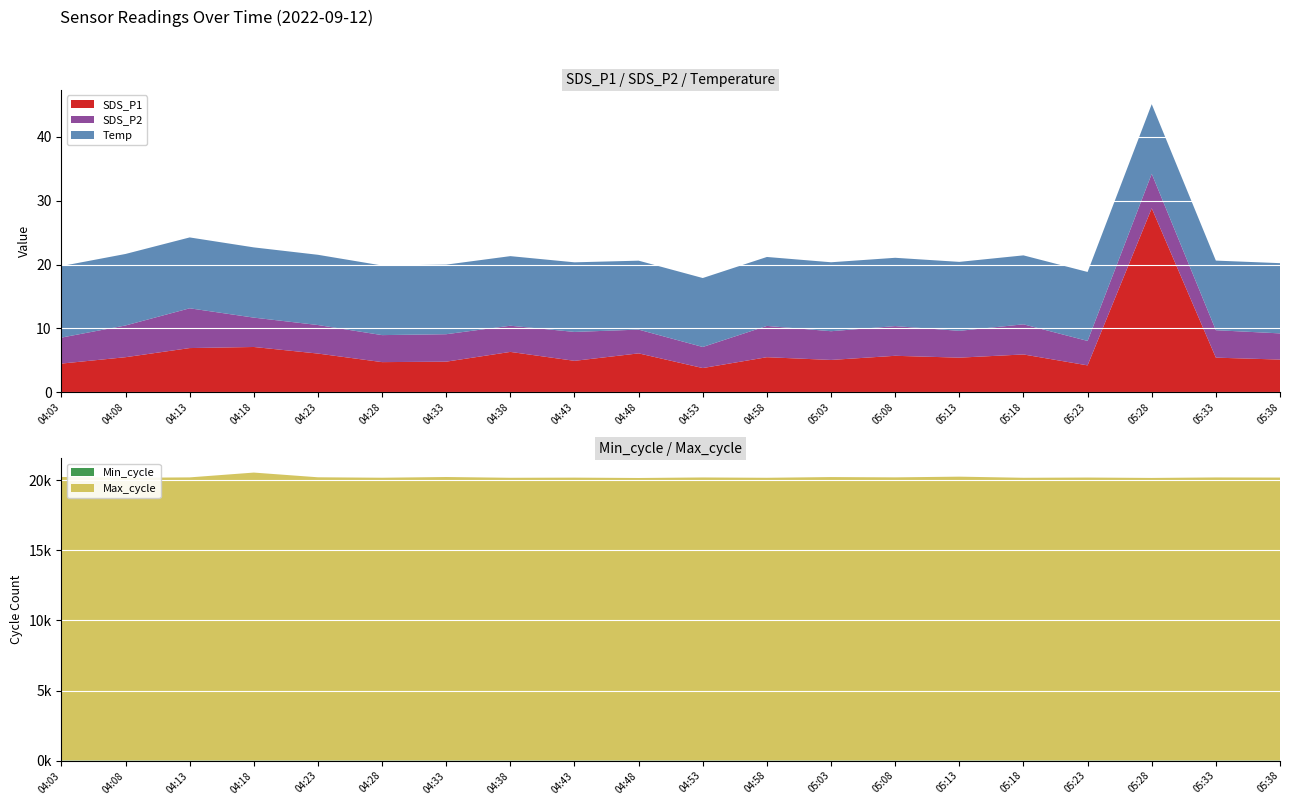

Reading right to left, transcribe all the data shown in this chart.

SDS_P1: 05:38=5.1	05:33=5.4	05:28=28.8	05:23=4.2	05:18=5.9	05:13=5.4	05:08=5.7	05:03=5.1	04:58=5.5	04:53=3.8	04:48=6.1	04:43=4.9	04:38=6.3	04:33=4.8	04:28=4.7	04:23=6.1	04:18=7.1	04:13=6.9	04:08=5.5	04:03=4.5
SDS_P2: 05:38=4.1	05:33=4.3	05:28=5.4	05:23=3.8	05:18=4.7	05:13=4.2	05:08=4.7	05:03=4.5	04:58=4.9	04:53=3.3	04:48=3.7	04:43=4.5	04:38=4.1	04:33=4.3	04:28=4.2	04:23=4.5	04:18=4.6	04:13=6.2	04:08=5.0	04:03=4.1
Temp: 05:38=11.0	05:33=10.9	05:28=10.9	05:23=10.8	05:18=10.8	05:13=10.8	05:08=10.7	05:03=10.8	04:58=10.8	04:53=10.8	04:48=10.8	04:43=10.9	04:38=10.9	04:33=10.9	04:28=10.9	04:23=11.0	04:18=11.0	04:13=11.1	04:08=11.2	04:03=11.2
Min_cycle: 05:38=23.0	05:33=23.0	05:28=23.0	05:23=23.0	05:18=23.0	05:13=23.0	05:08=23.0	05:03=23.0	04:58=23.0	04:53=23.0	04:48=23.0	04:43=23.0	04:38=23.0	04:33=23.0	04:28=23.0	04:23=23.0	04:18=23.0	04:13=23.0	04:08=23.0	04:03=22.0
Max_cycle: 05:38=20165.0	05:33=20173.0	05:28=20138.0	05:23=20166.0	05:18=20149.0	05:13=20229.0	05:08=20179.0	05:03=20200.0	04:58=20149.0	04:53=20172.0	04:48=20134.0	04:43=20160.0	04:38=20149.0	04:33=20204.0	04:28=20153.0	04:23=20184.0	04:18=20520.0	04:13=20177.0	04:08=20149.0	04:03=20208.0